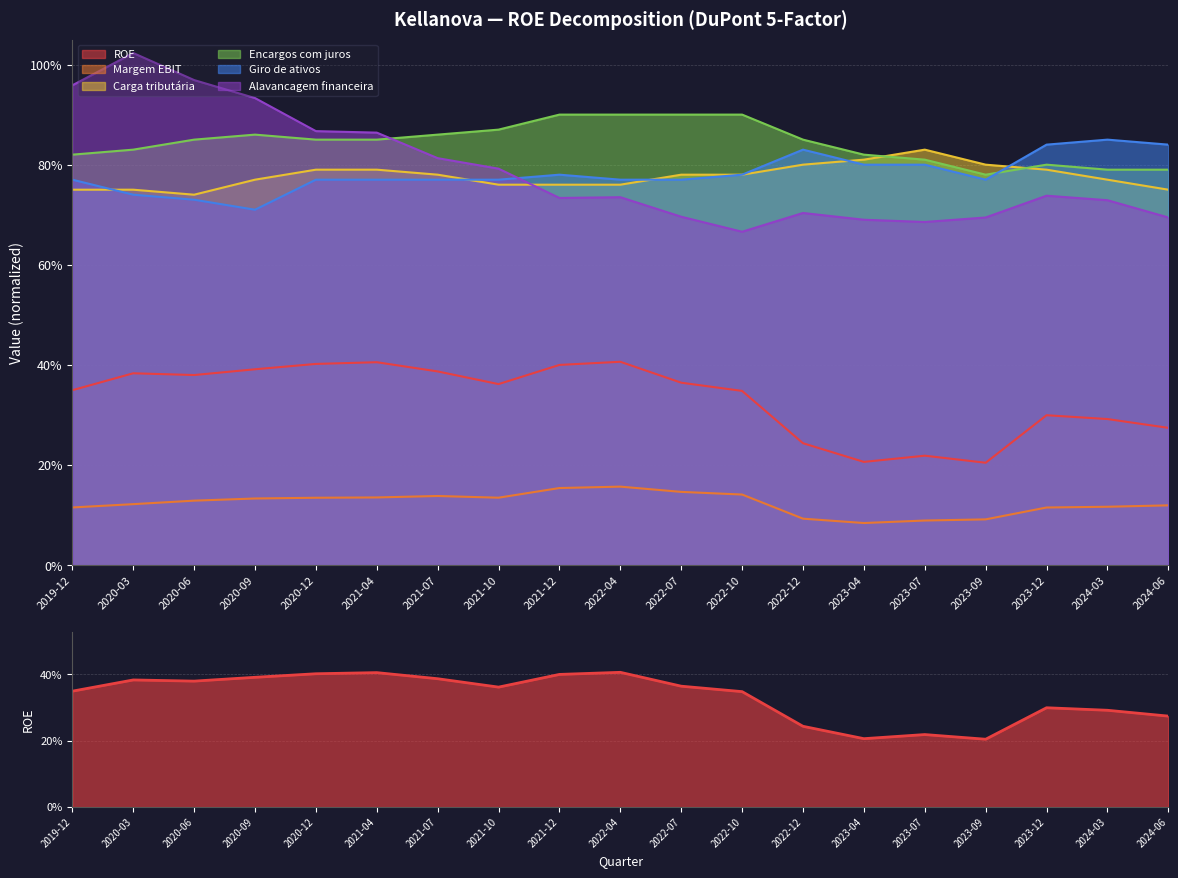

Which has a higher value, 2023-09 or 2020-03?

2020-03